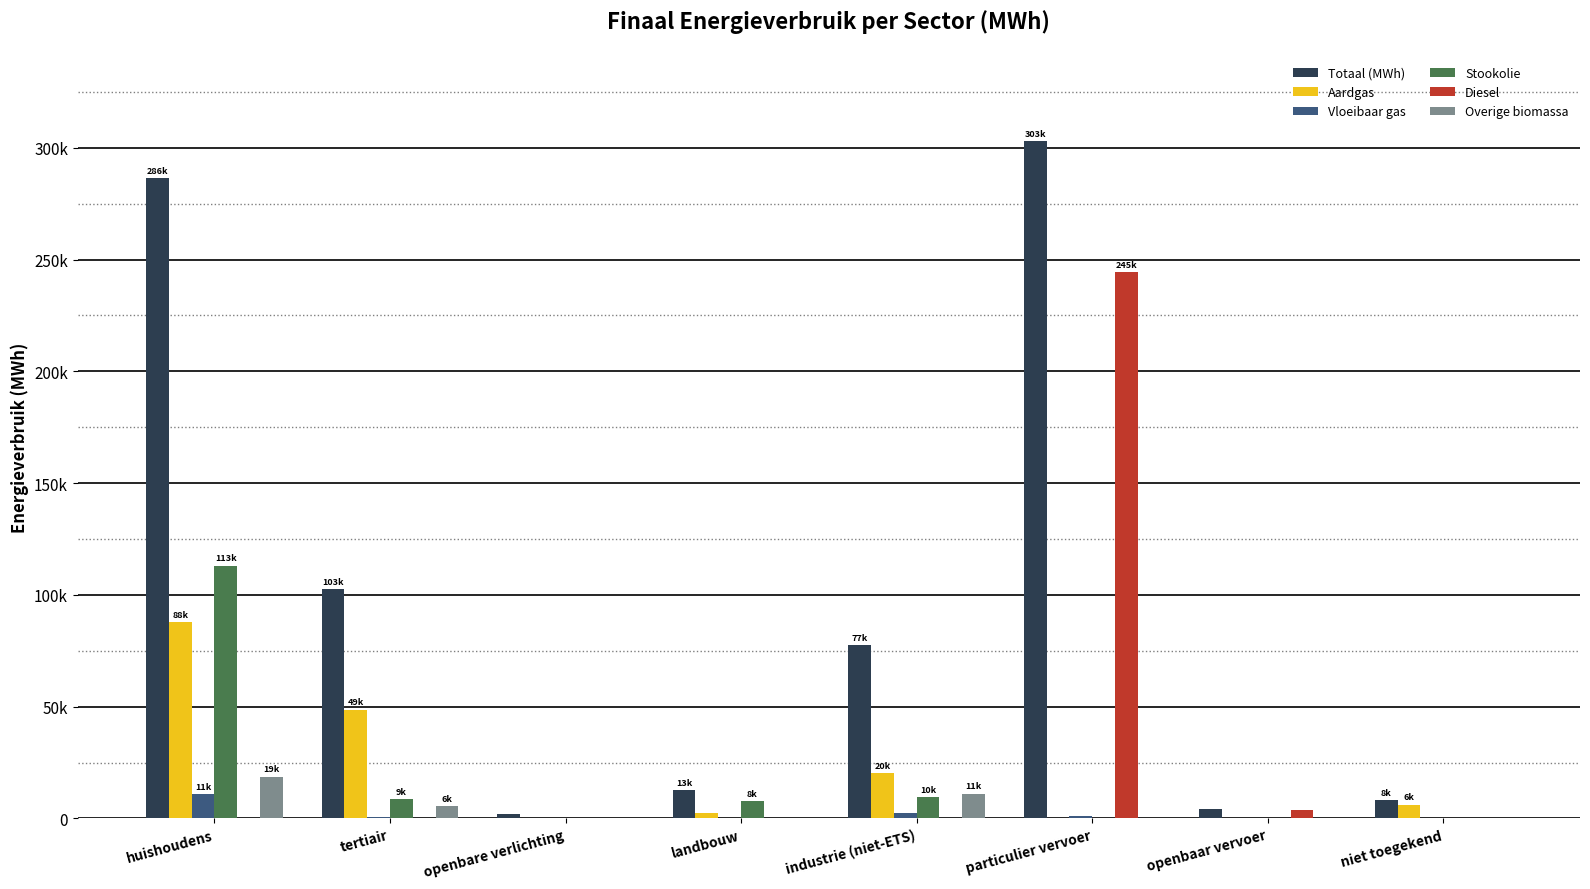

Does the chart contain stacked bars?

No